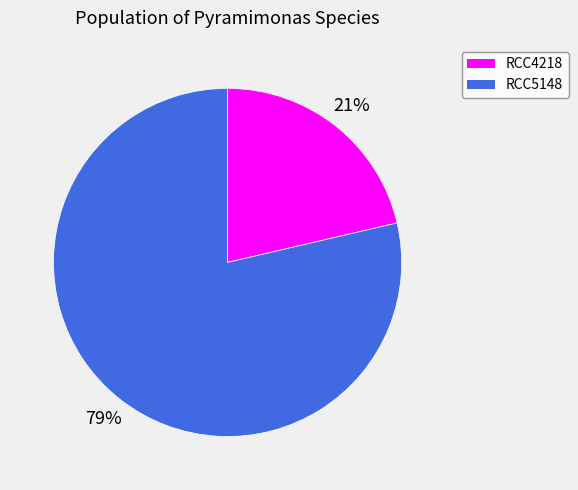

Which has a higher value, RCC4218 or RCC5148?

RCC5148